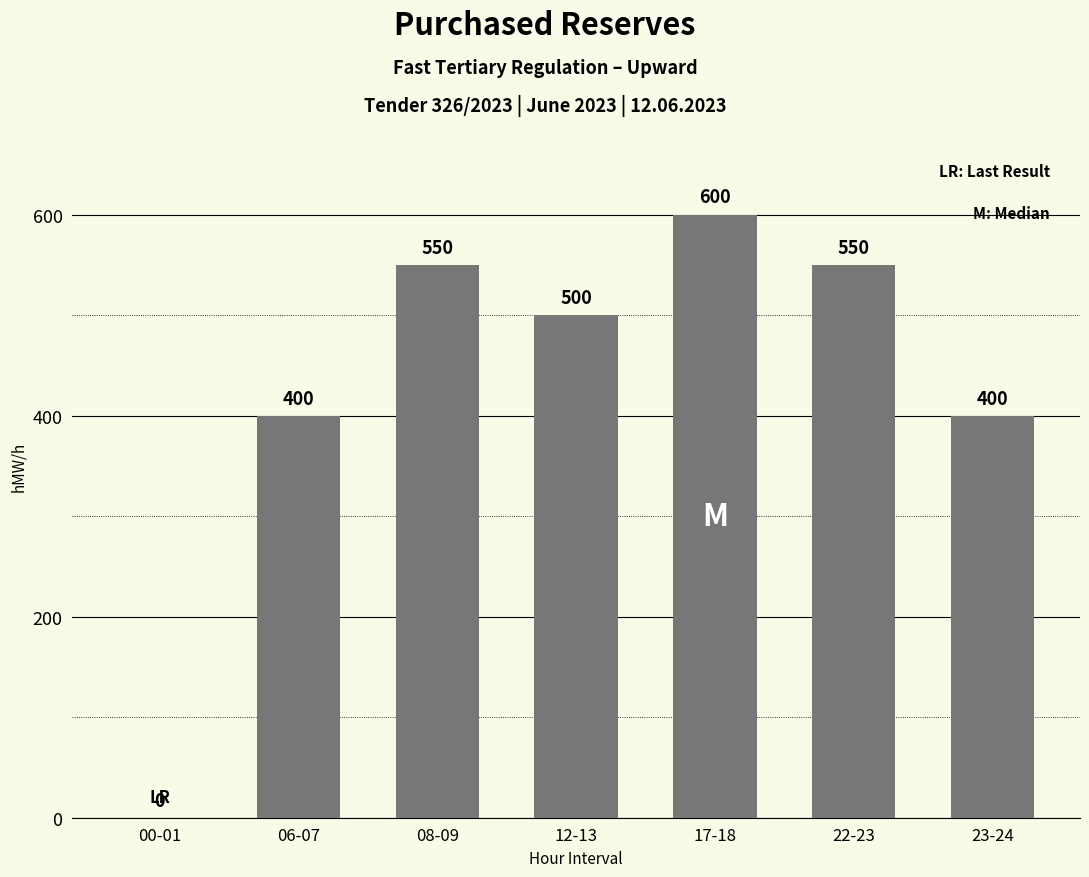

What is the approximate value at 12-13?

500